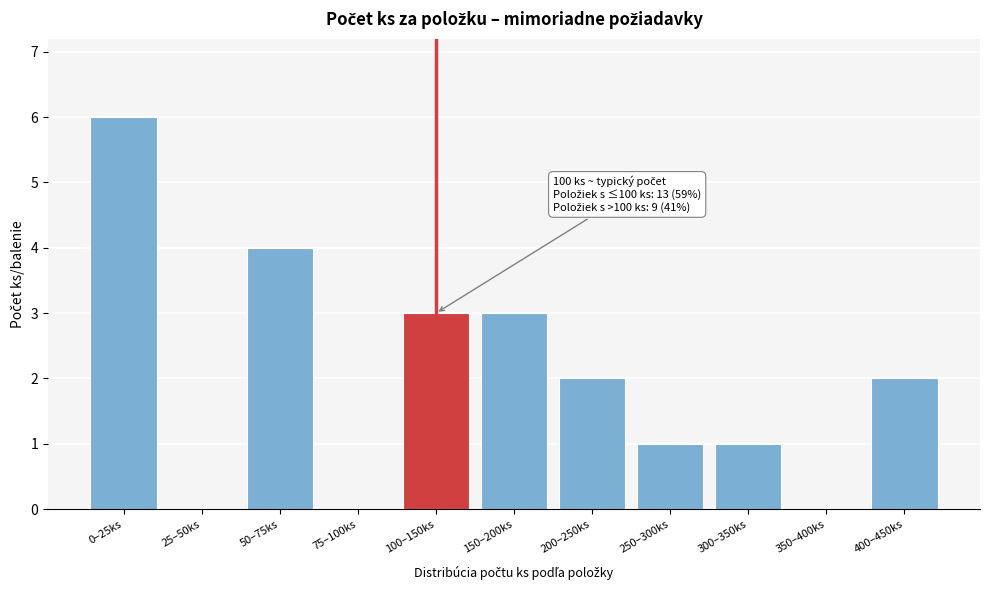

Reading right to left, list all the values displayed in this chart.

400–450ks=2	350–400ks=0	300–350ks=1	250–300ks=1	200–250ks=2	150–200ks=3	100–150ks=3	75–100ks=0	50–75ks=4	25–50ks=0	0–25ks=6